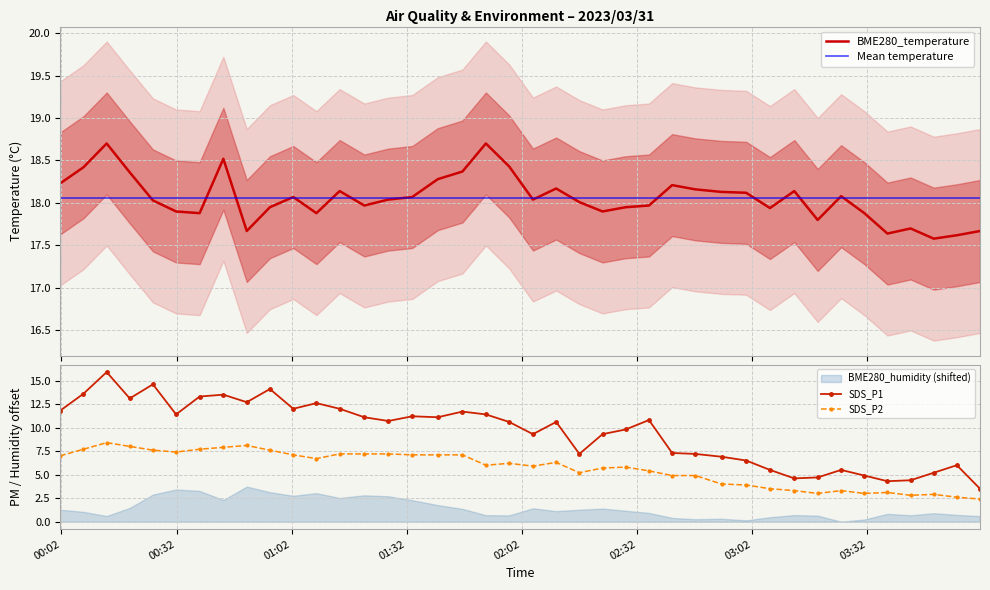

What is the maximum value for SDS_P2?

8.4